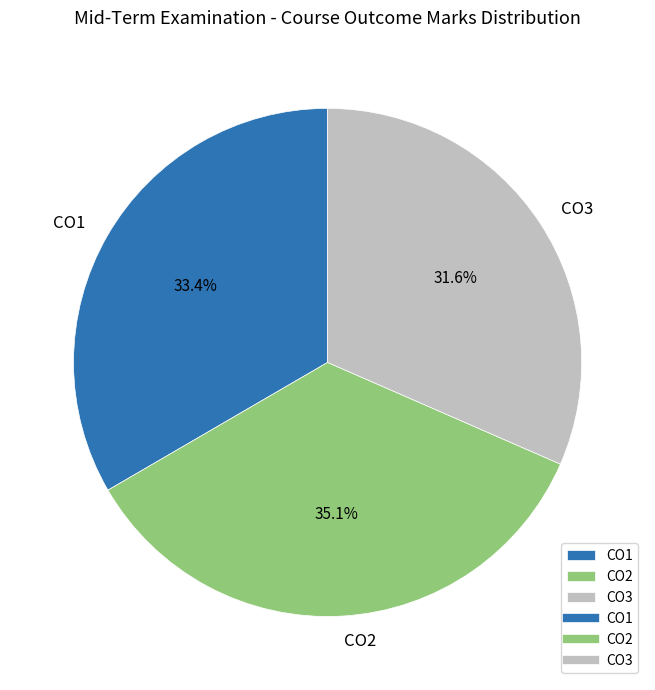

Between CO2 and CO1, which is larger?

CO2